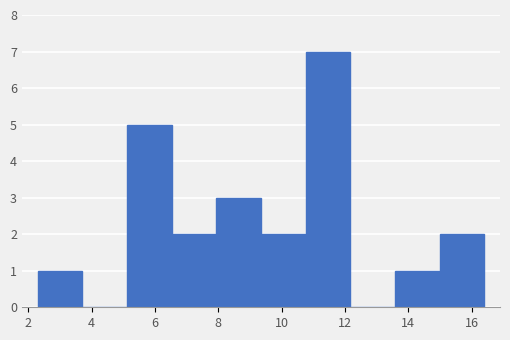

Over which range of the x-axis is the bar tallest?

10.8 to 12.2